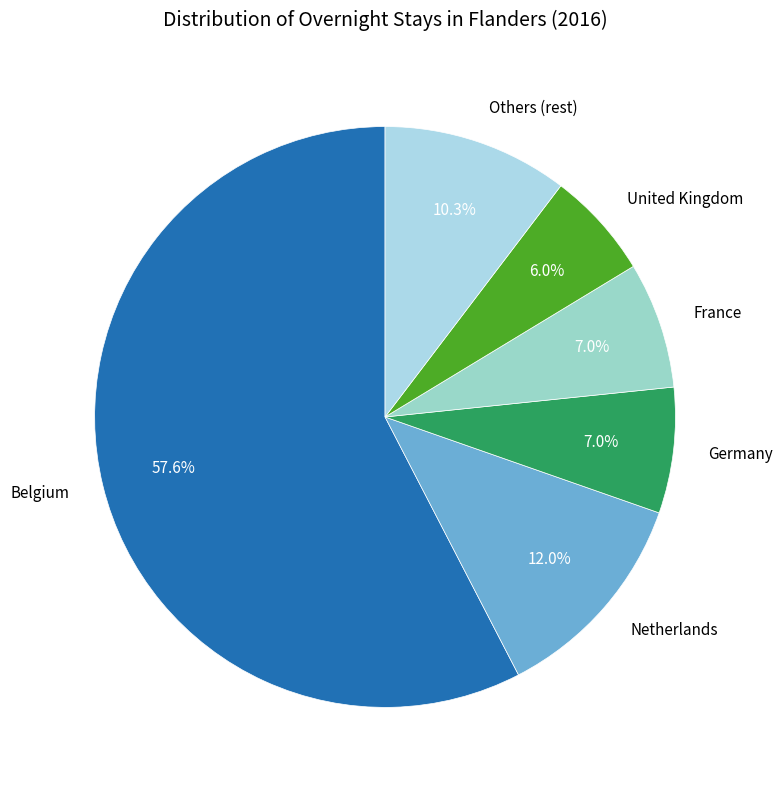

Does Belgium account for over 50% of the chart?

Yes